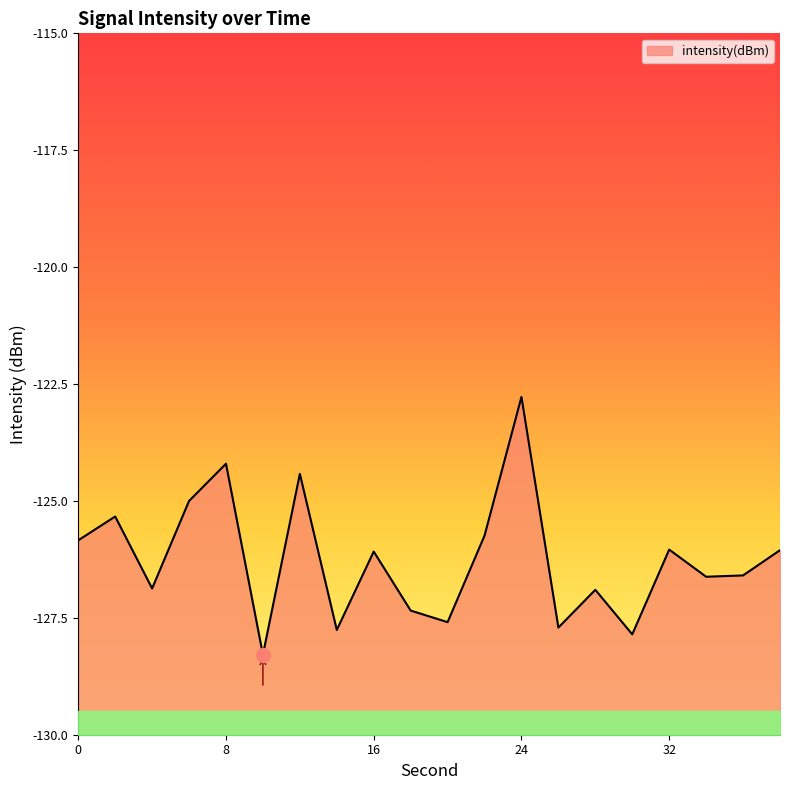

Rank the categories by value from lowest to highest.

10, 30, 14, 26, 20, 18, 28, 4, 34, 36, 16, 38, 32, 0, 22, 2, 6, 12, 8, 24